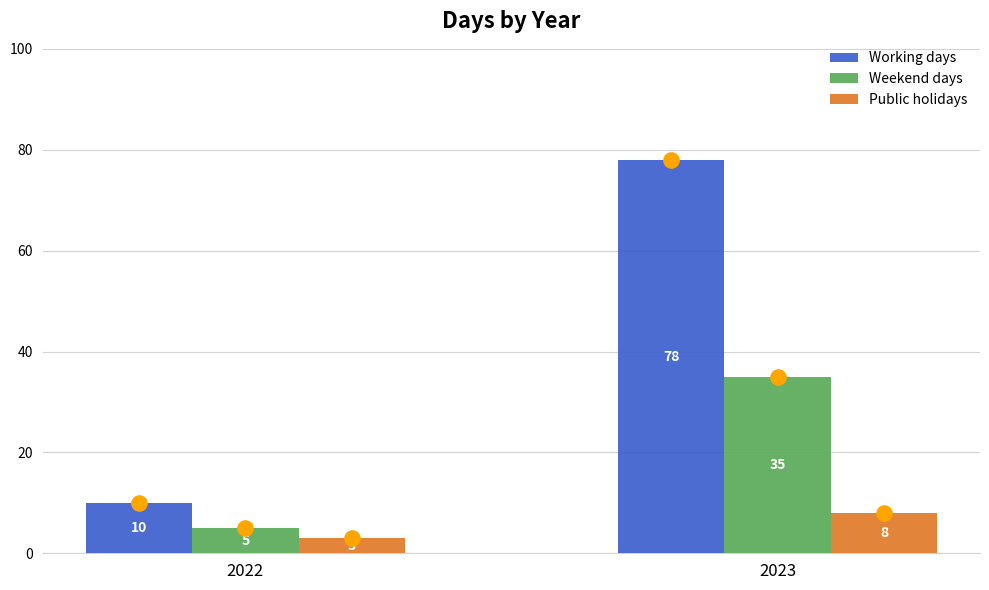

At which category is the sum across all series the highest?

2023